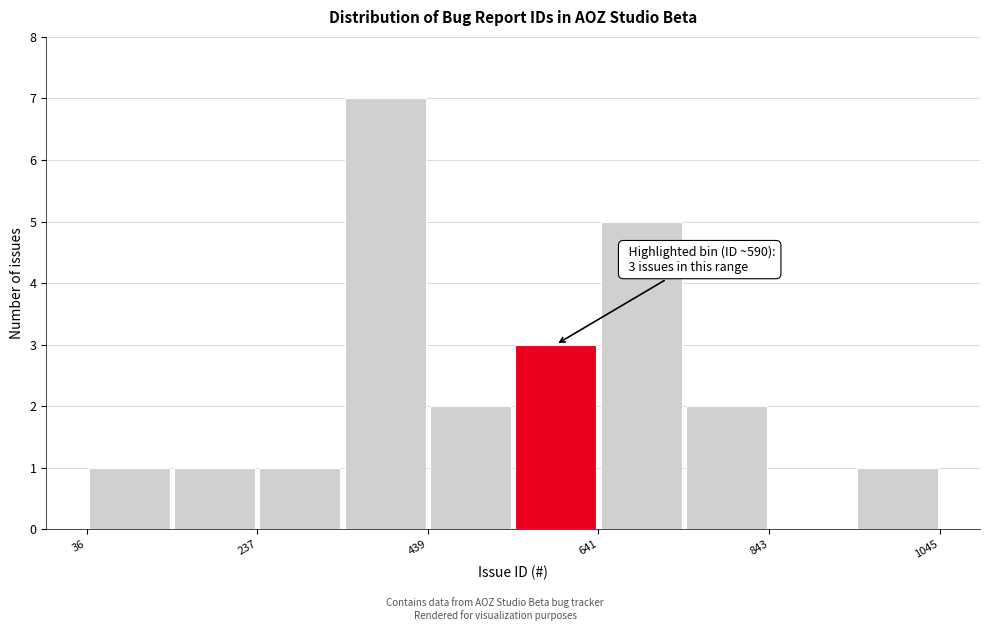

Around what value on the x-axis is the tallest bar? Give the approximate position of its centre, as read against the axis.

400